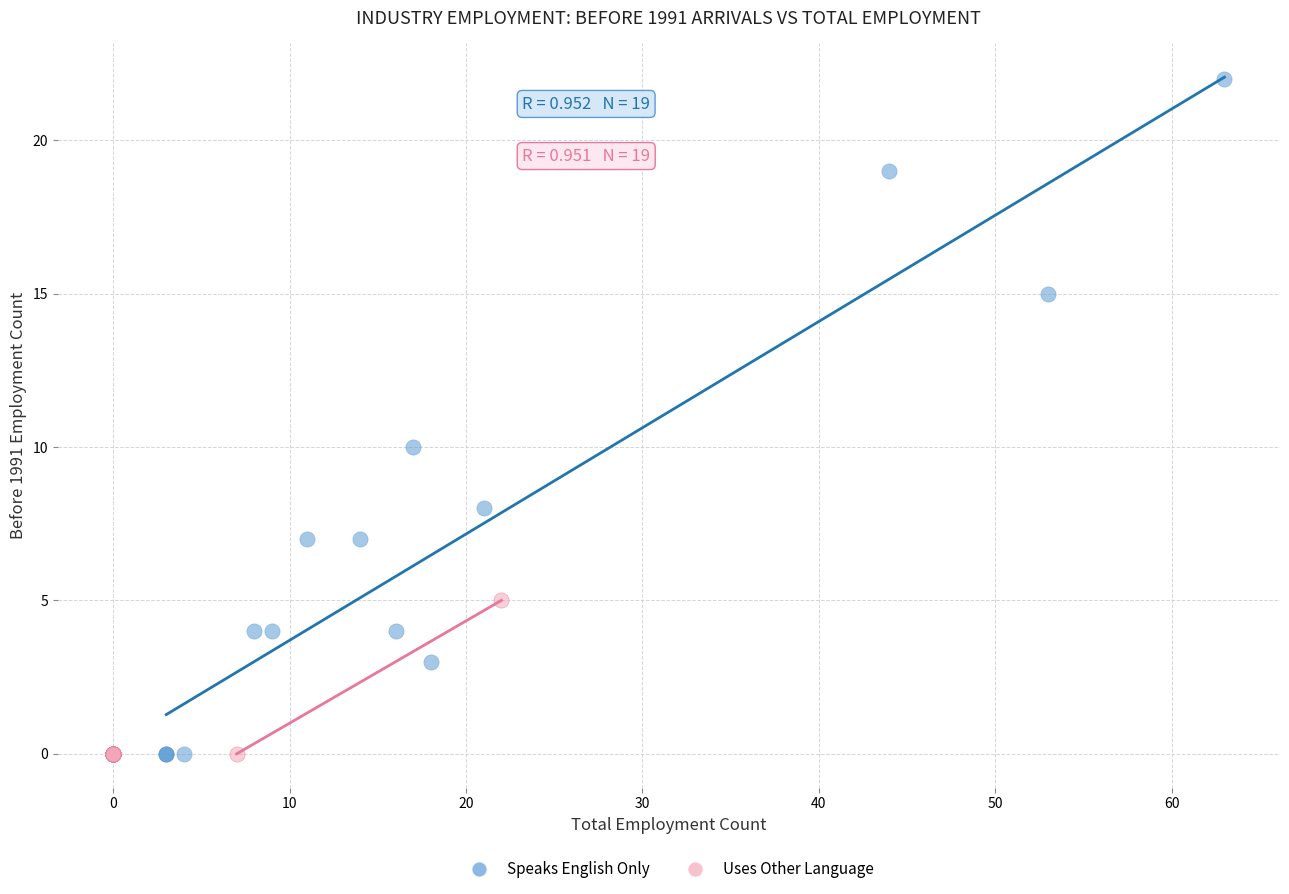

Which series has the largest Y range (max minus min)?

Speaks English Only